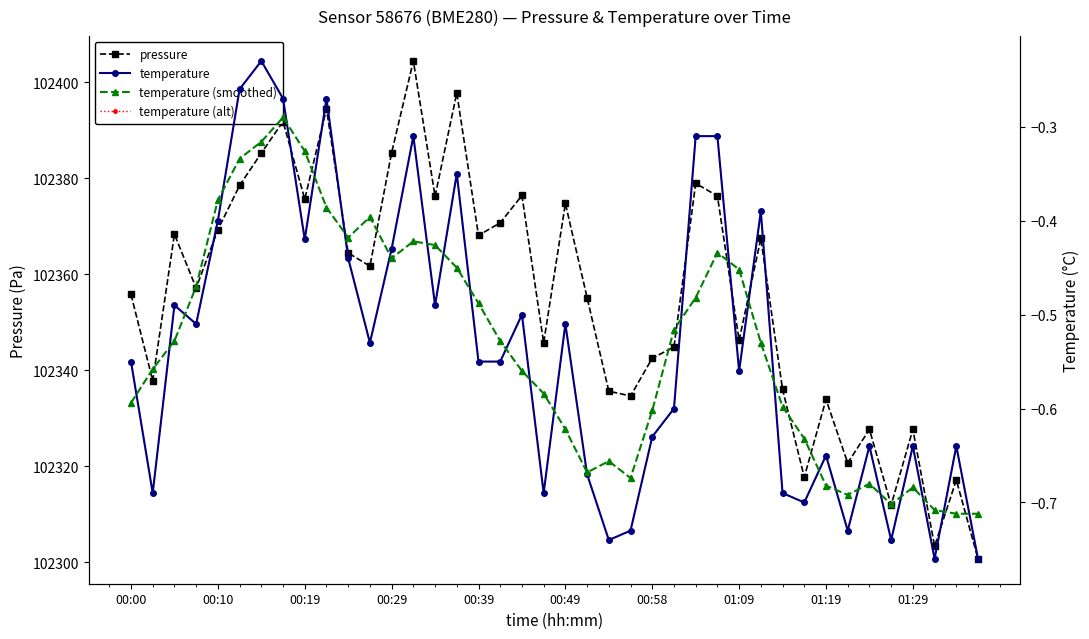

At which label is pressure closest to 102352?

21